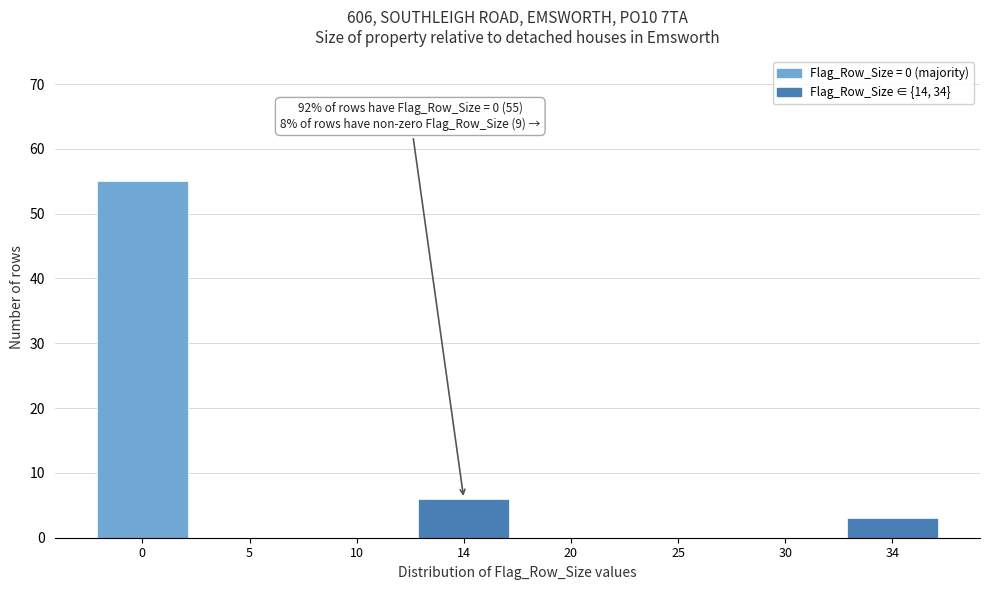

Reading left to right, list all the values displayed in this chart.

0=55	5=0	10=0	14=6	20=0	25=0	30=0	34=3